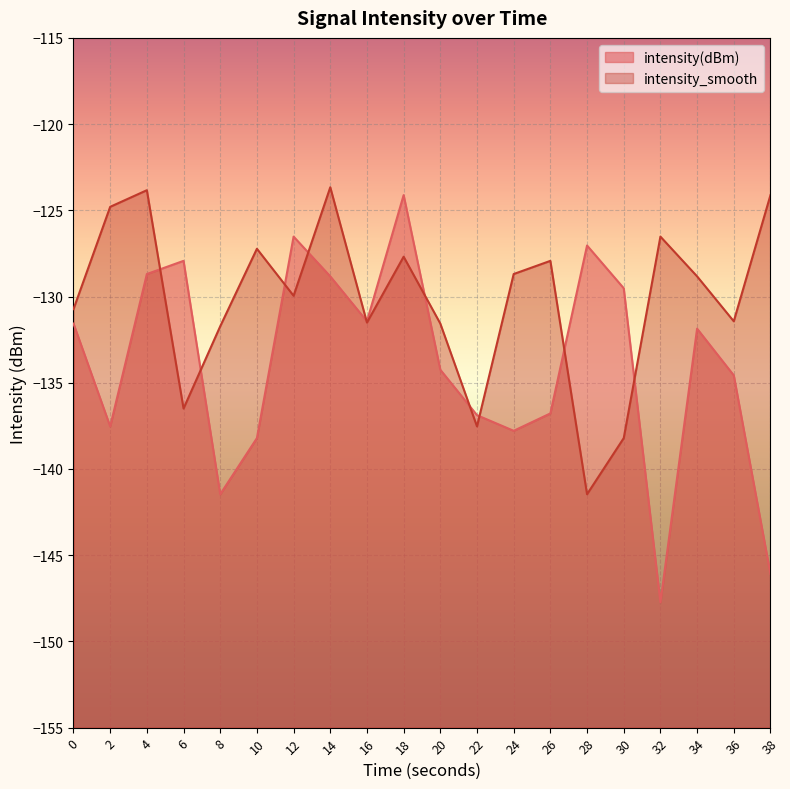

Which series has the largest total across all categories?

intensity_smooth